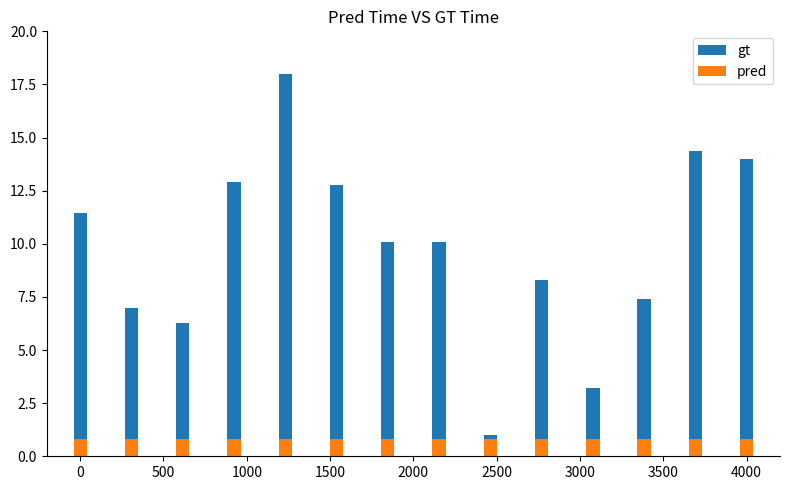

Does the chart contain any negative values?

No